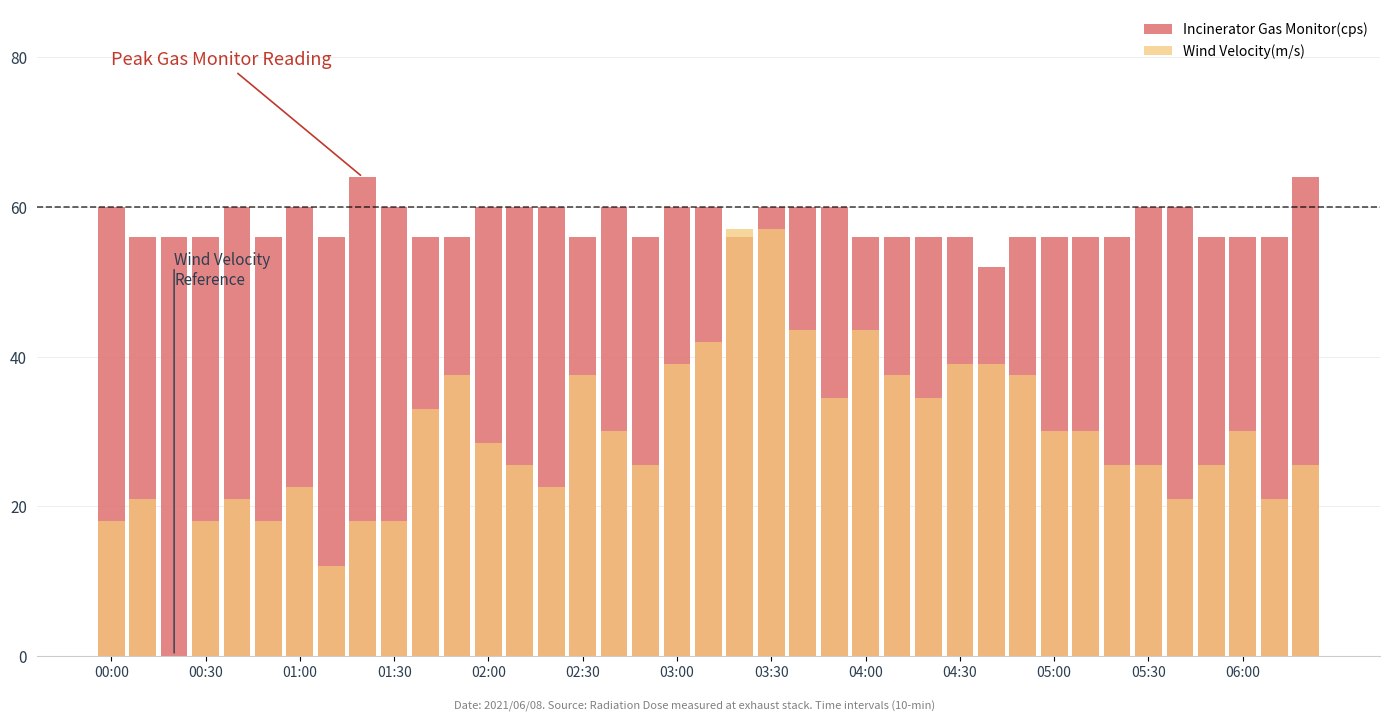

What is the average value of the Incinerator Gas Monitor(cps) series?

57.8